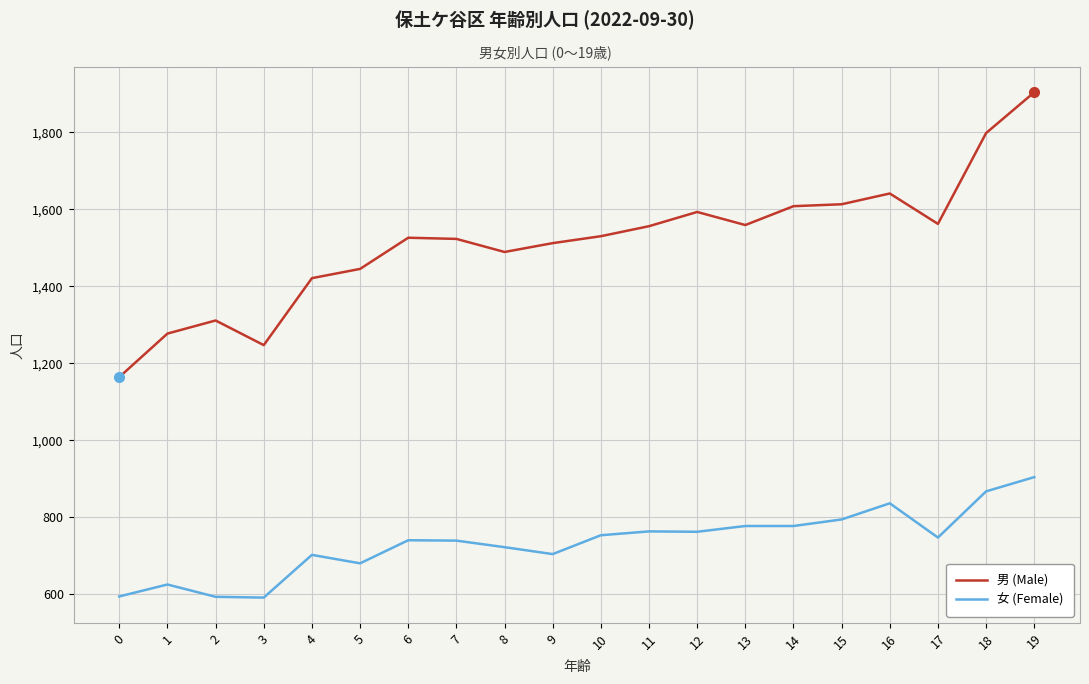

Between 4 and 11, which series saw the biggest shift?

男 (Male)